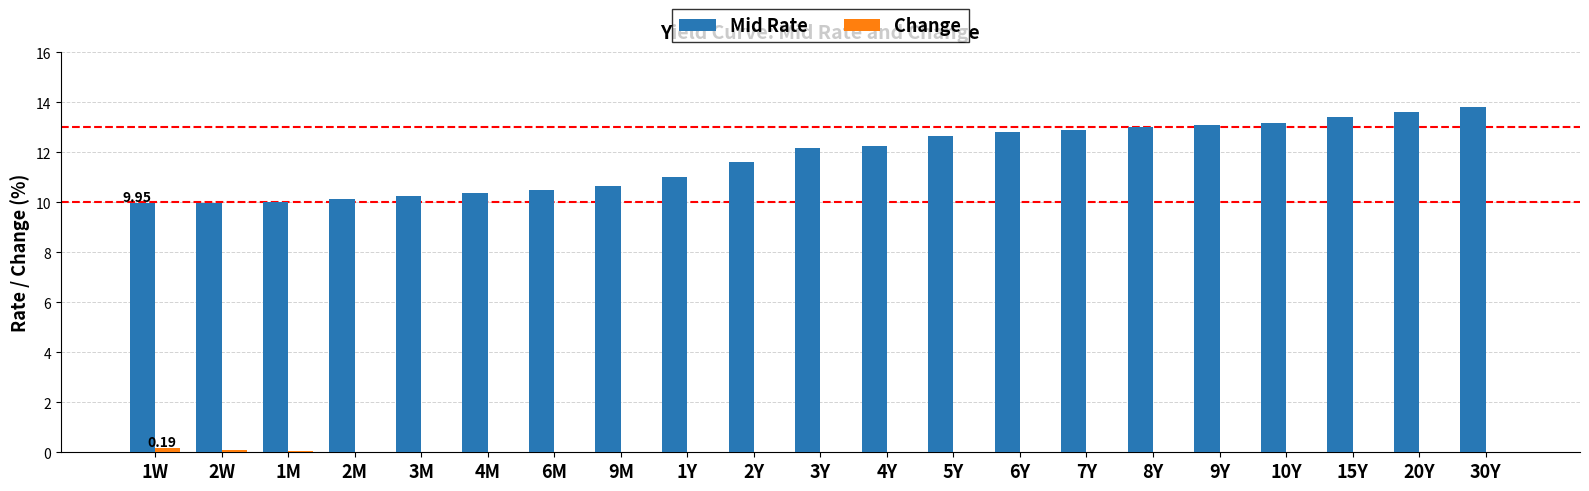

What is the average value of the Mid Rate series?

11.8